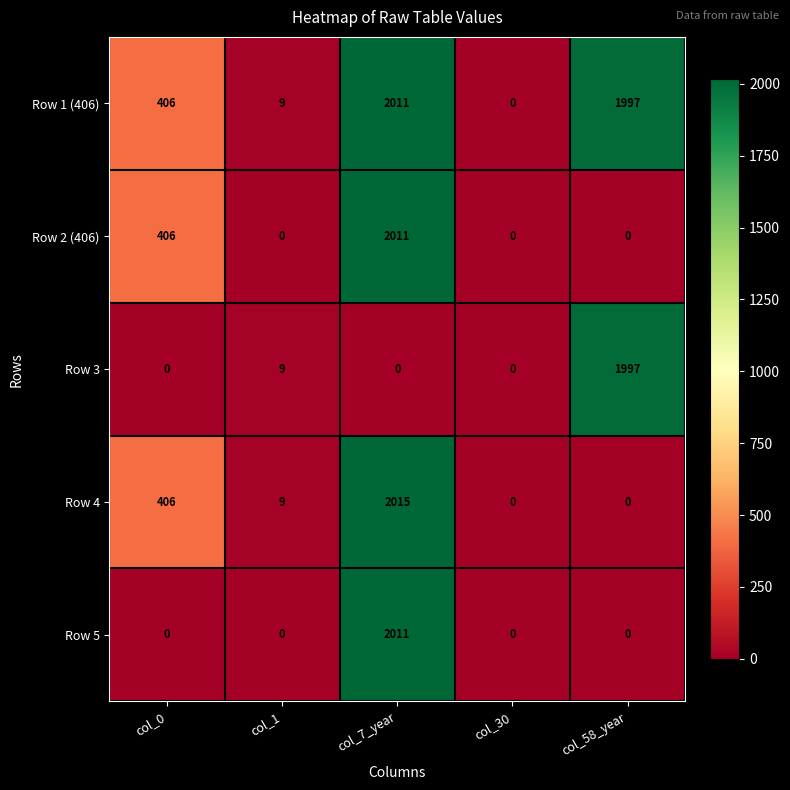

Which series has the largest total across all categories?

Row 1 (406)